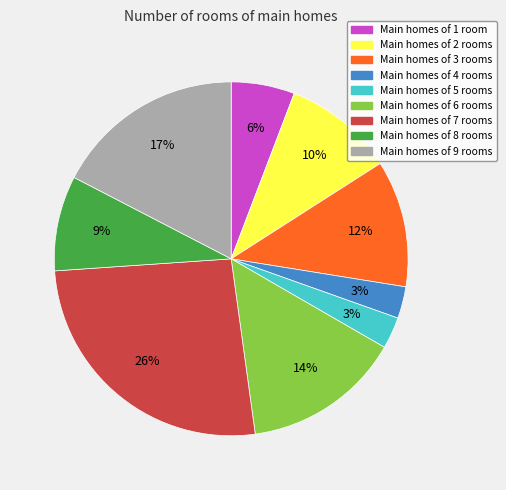

To the nearest percent, what is the difference between the largest and smallest slice percentages?

23%